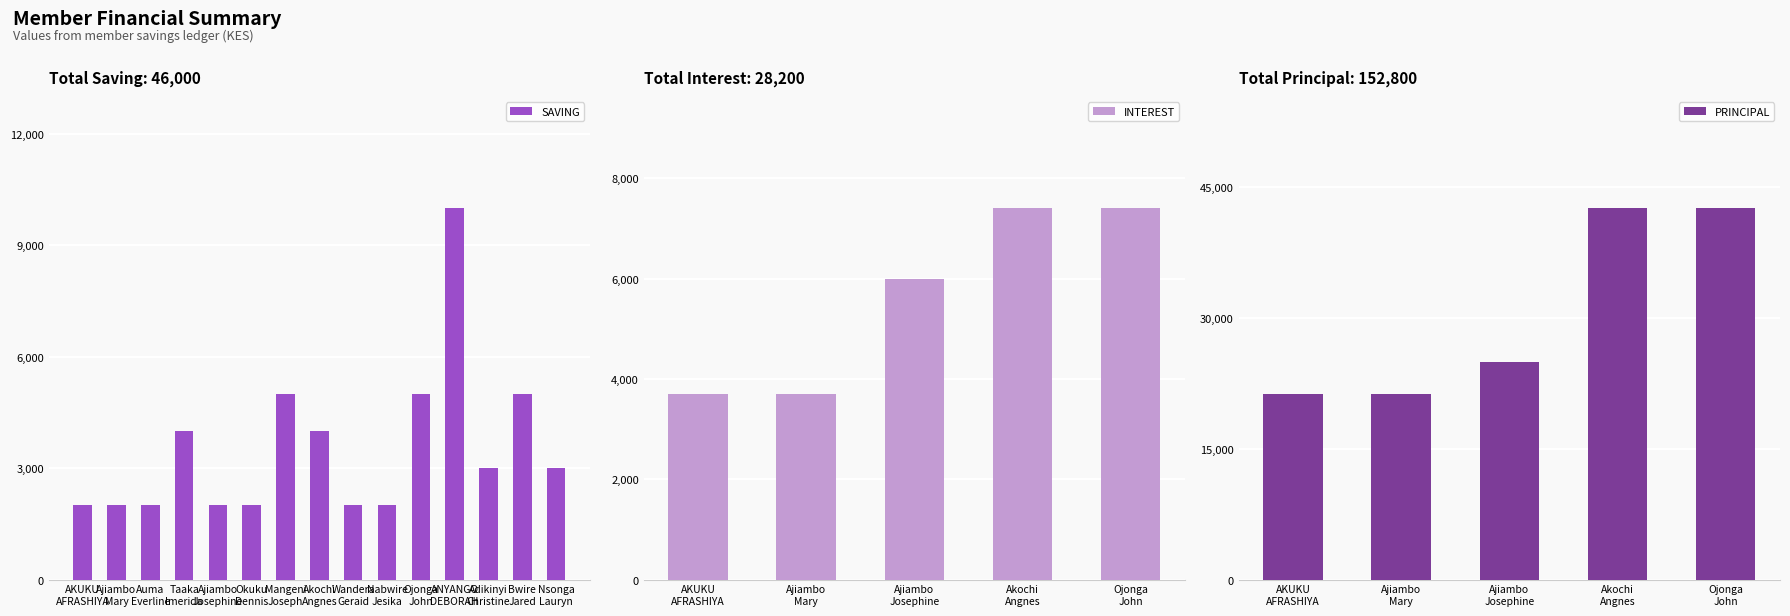

At how many categories does at least one series exceed 29929?

2